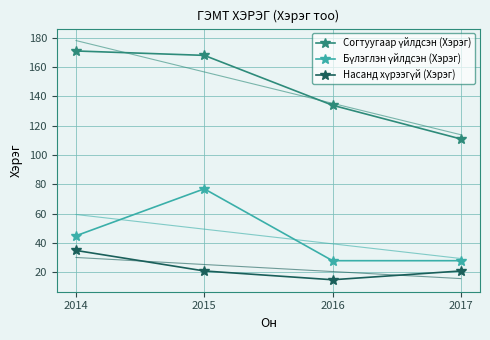

Where is Согтуугаар үйлдсэн (Хэрэг) nearest to the value 141?

2016